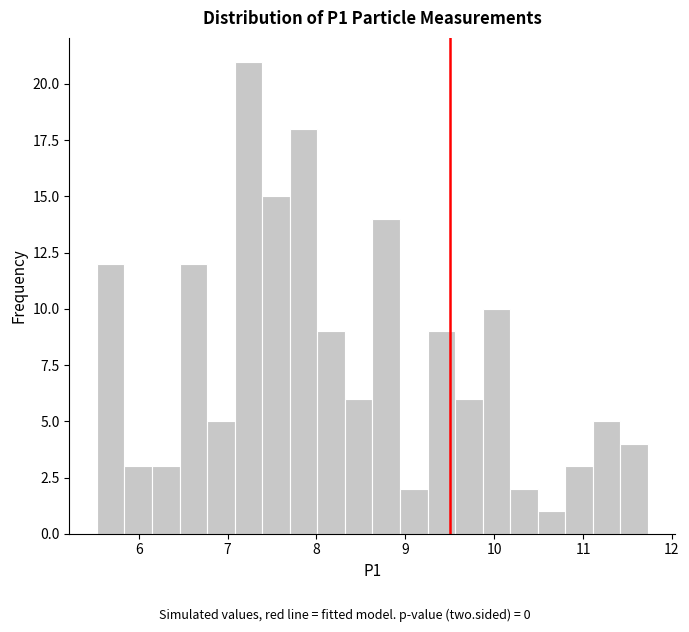

Around what value on the x-axis is the tallest bar? Give the approximate position of its centre, as read against the axis.

7.2